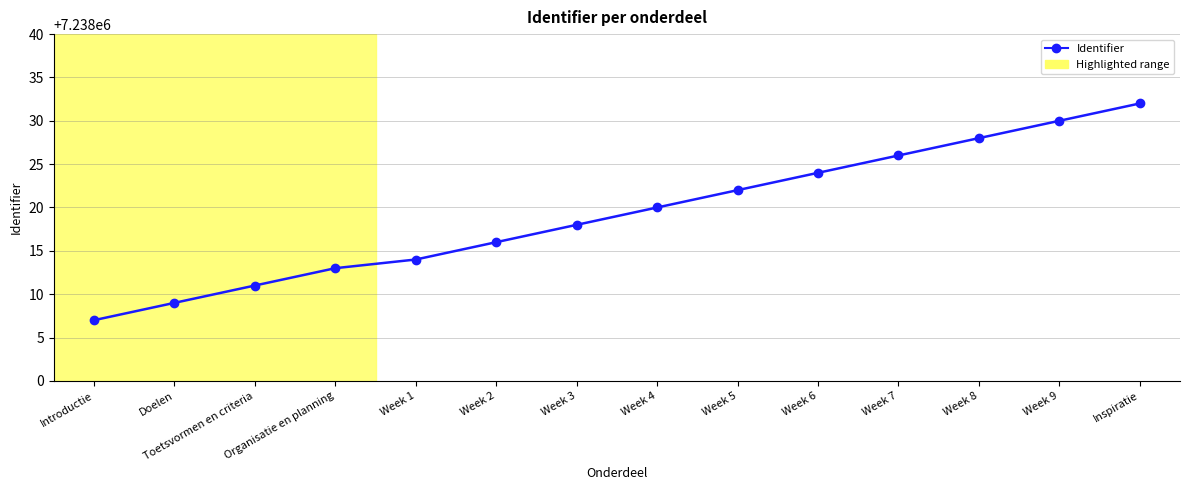

Rank the categories by value from lowest to highest.

Introductie, Doelen, Toetsvormen en criteria, Organisatie en planning, Week 1, Week 2, Week 3, Week 4, Week 5, Week 6, Week 7, Week 8, Week 9, Inspiratie